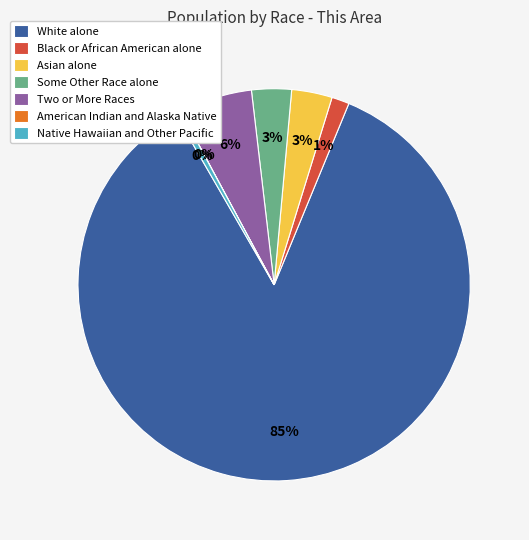

Is the sum of Black or African American alone and Some Other Race alone greater than half?

No